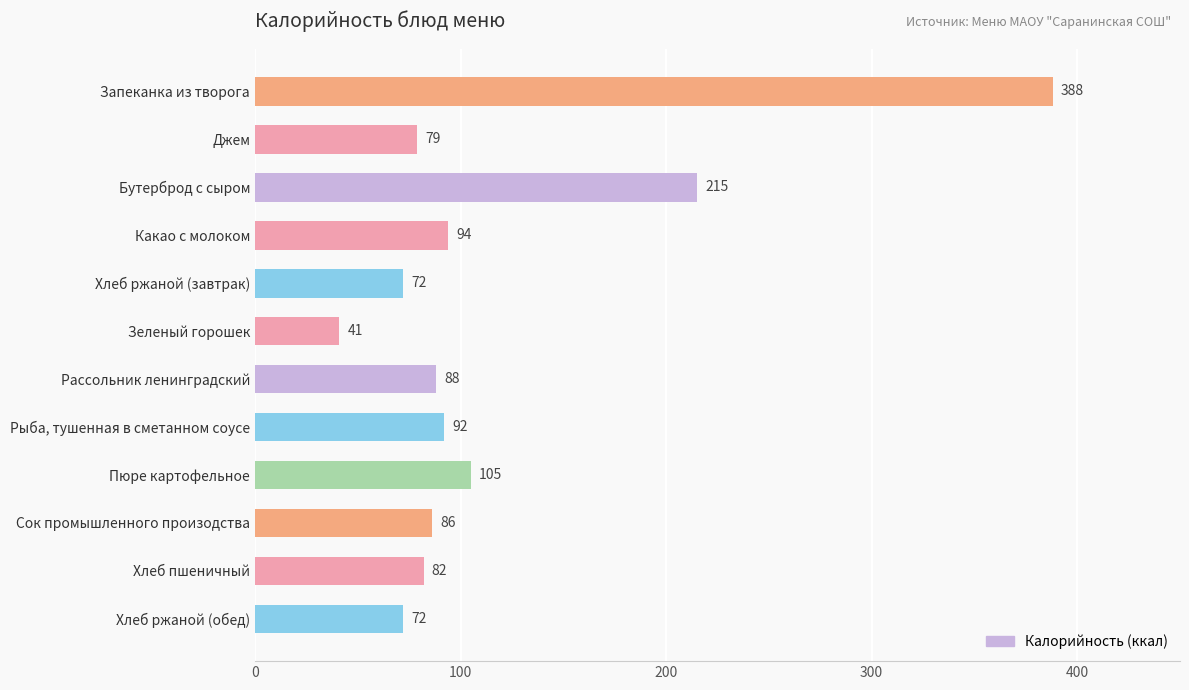

What is the ratio of the value at Хлеб ржаной (завтрак) to the value at Зеленый горошек?

1.8